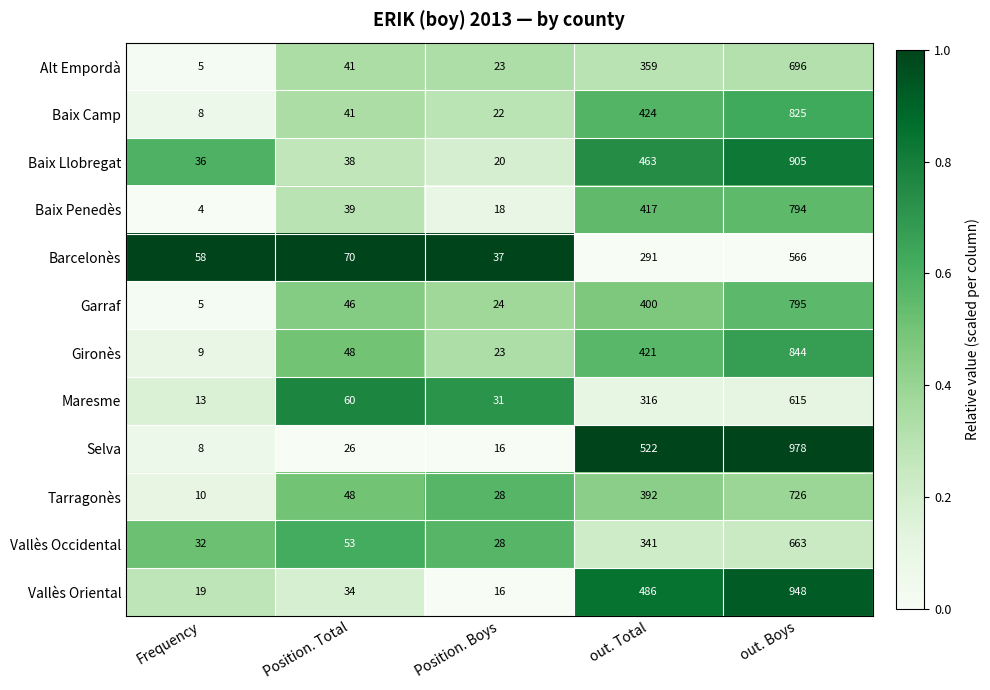

True or false: Garraf has a value of 795 at out. Boys.

True